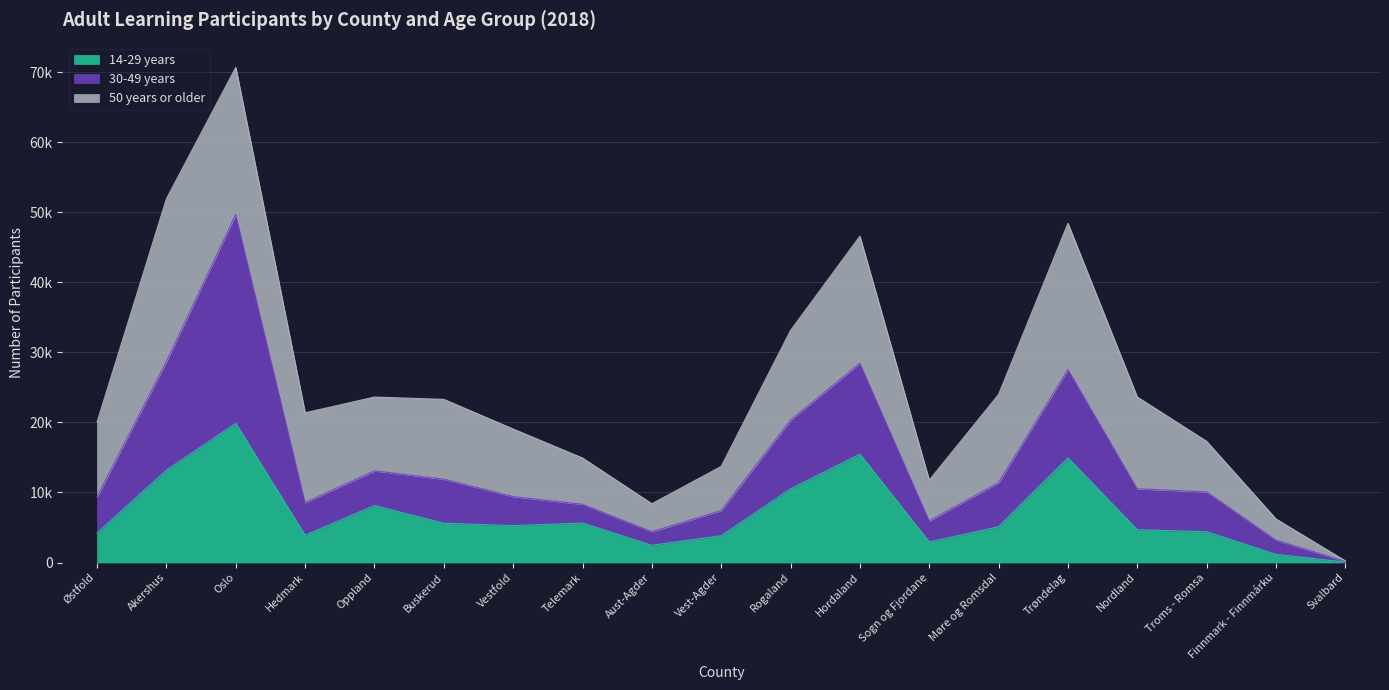

At which category does 14-29 years reach its first local peak?

Oslo